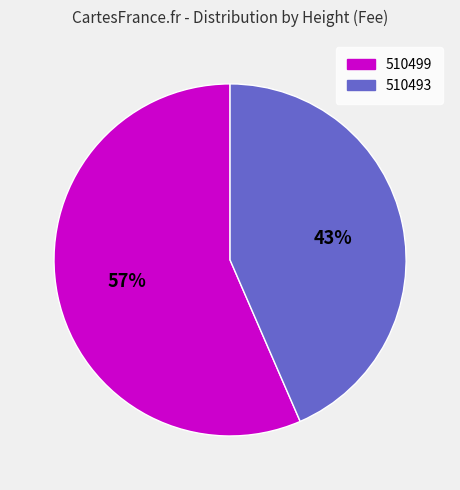

To the nearest percent, what portion does 510493 represent?

43%